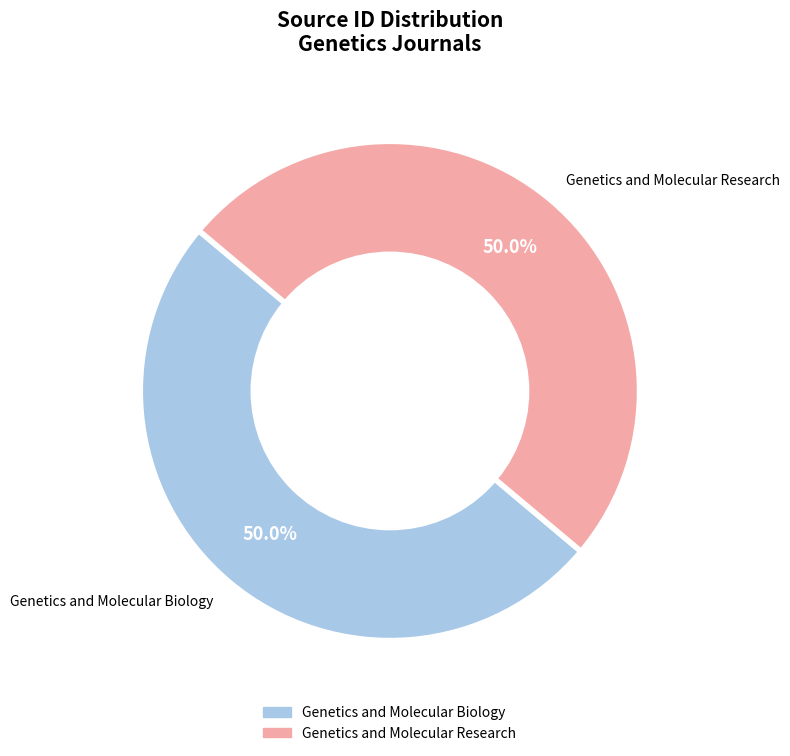

What portion of the pie excludes Genetics and Molecular Research?

50.0%